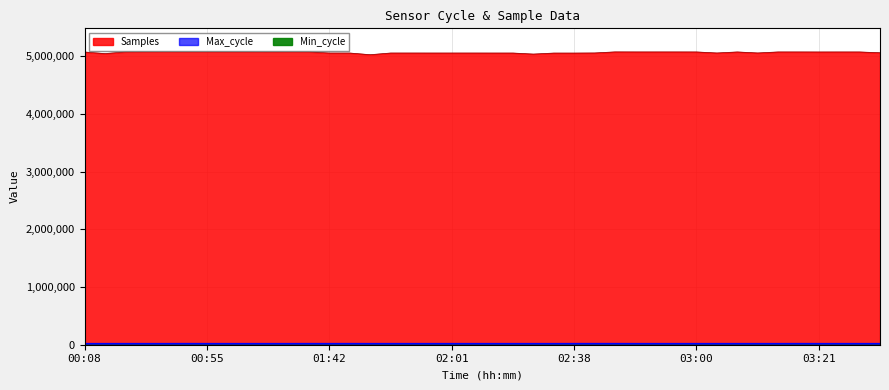

True or false: Max_cycle has a value of 9138 at 02:40.

False